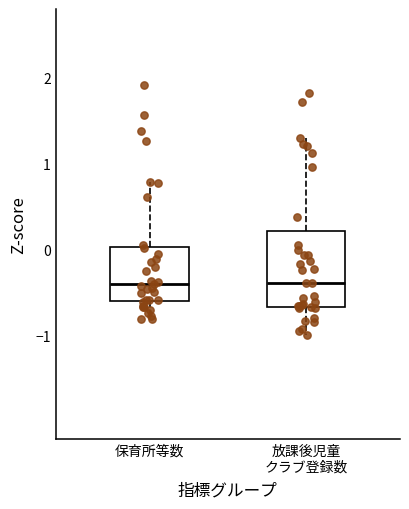

Where does the median line of the box for 放課後児童 クラブ登録数 sit on the y-axis? The values are not printed on the chart, so give them approximately, as read against the axis.

-0.4